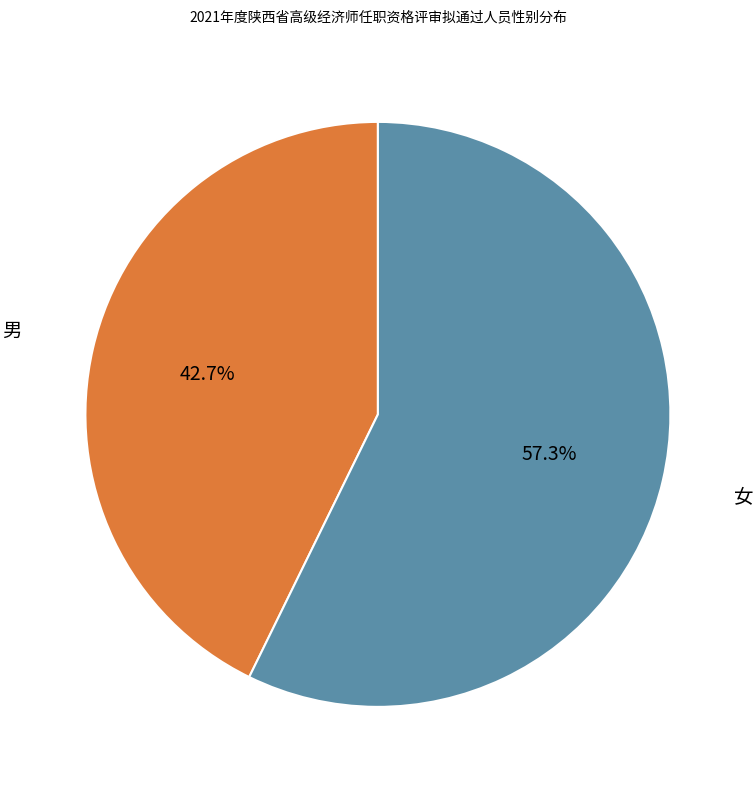

The 男 slice represents 30% of the pie. True or false?

False